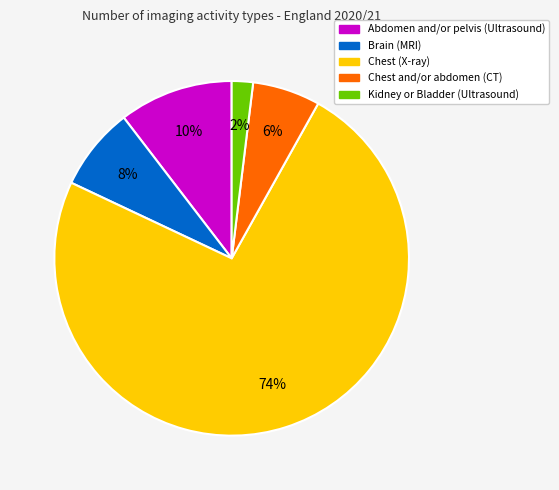

What is the largest slice in the pie chart?

Chest (X-ray)